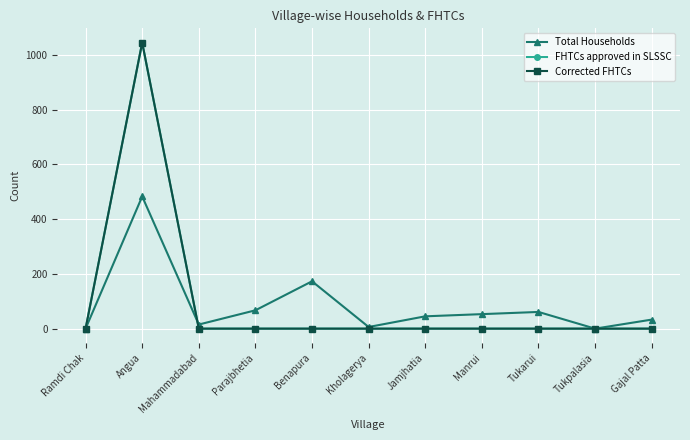

At which category does Total Households reach its first local valley?

Mahammadabad